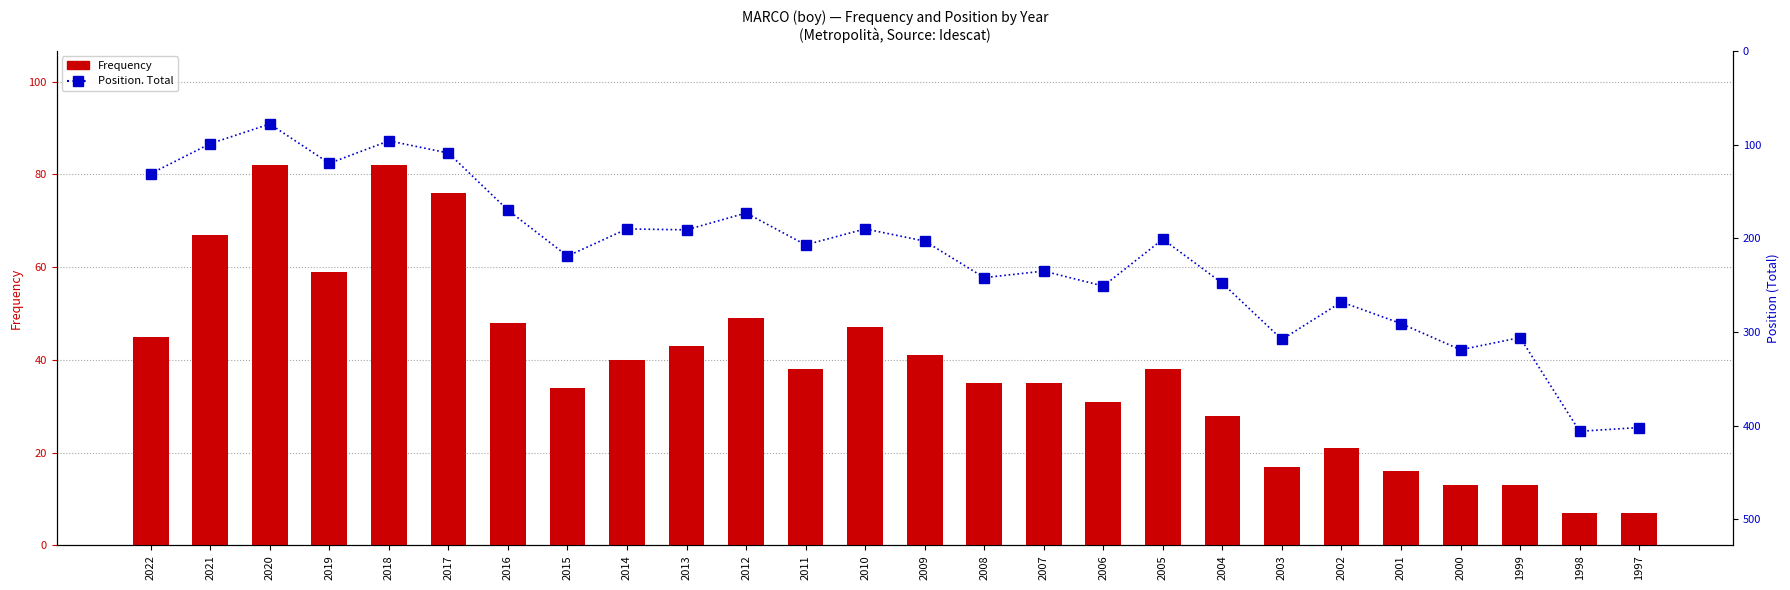

Reading left to right, extract all data points from this chart.

Frequency: 2022=45	2021=67	2020=82	2019=59	2018=82	2017=76	2016=48	2015=34	2014=40	2013=43	2012=49	2011=38	2010=47	2009=41	2008=35	2007=35	2006=31	2005=38	2004=28	2003=17	2002=21	2001=16	2000=13	1999=13	1998=7	1997=7
Position. Total: 2022=131	2021=99	2020=78	2019=120	2018=96	2017=109	2016=170	2015=219	2014=190	2013=191	2012=173	2011=207	2010=190	2009=203	2008=242	2007=235	2006=251	2005=201	2004=248	2003=308	2002=268	2001=291	2000=319	1999=306	1998=406	1997=402